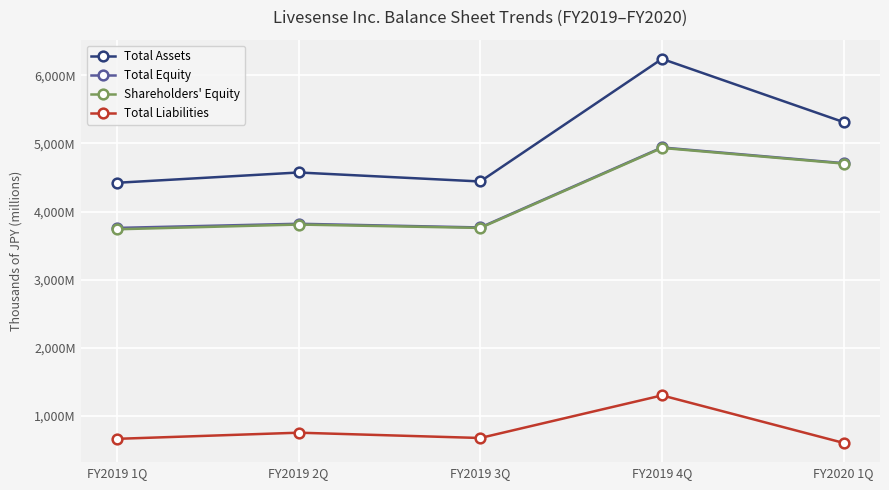

Rank the series by their maximum value, from highest to lowest.

Total Assets, Total Equity, Shareholders' Equity, Total Liabilities